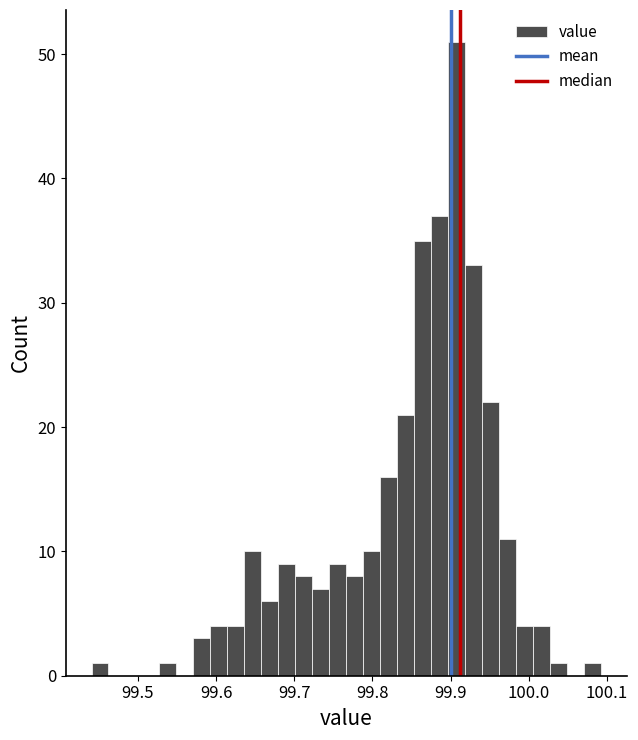

Around what value on the x-axis is the tallest bar? Give the approximate position of its centre, as read against the axis.

99.91